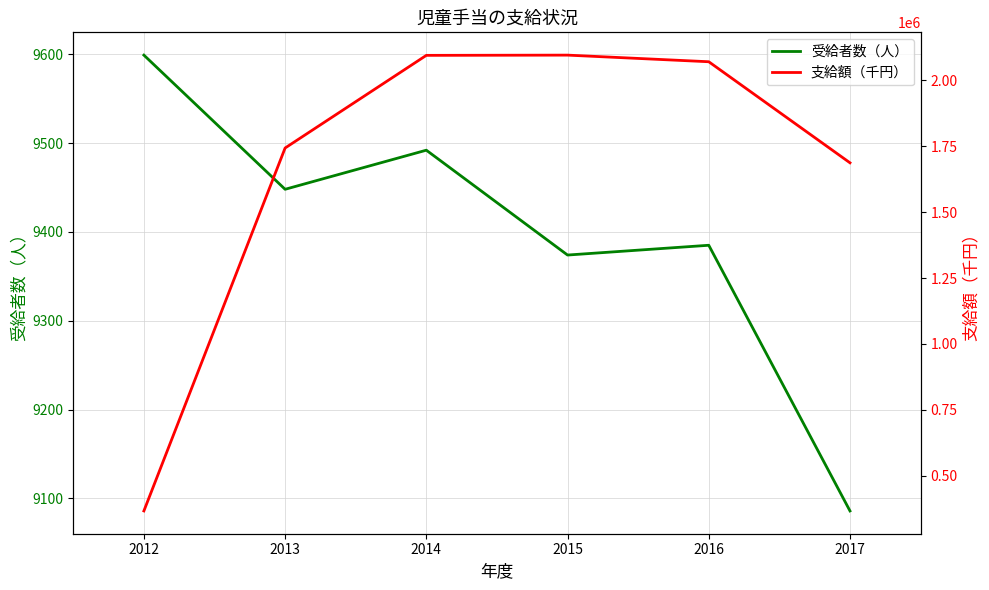

What is the highest value of the 受給者数（人） series?

9599